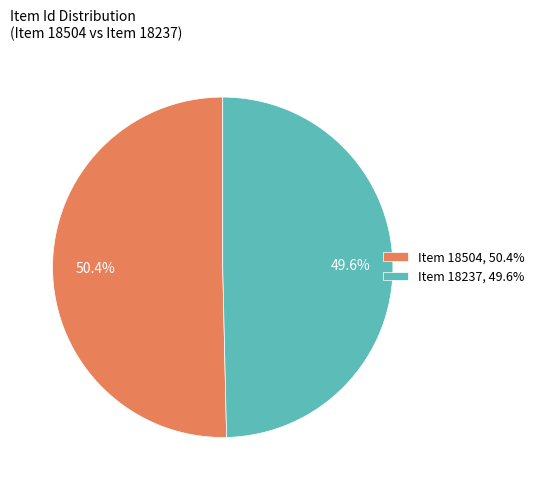

The Item 18237 slice represents 50% of the pie. True or false?

True